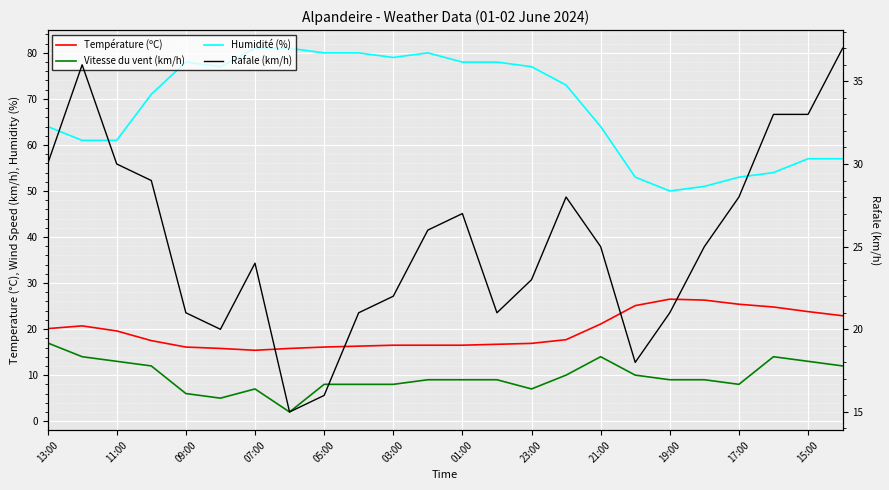

In Humidité (%), how many points are higher than both neighbors (excluding endpoints)?

2